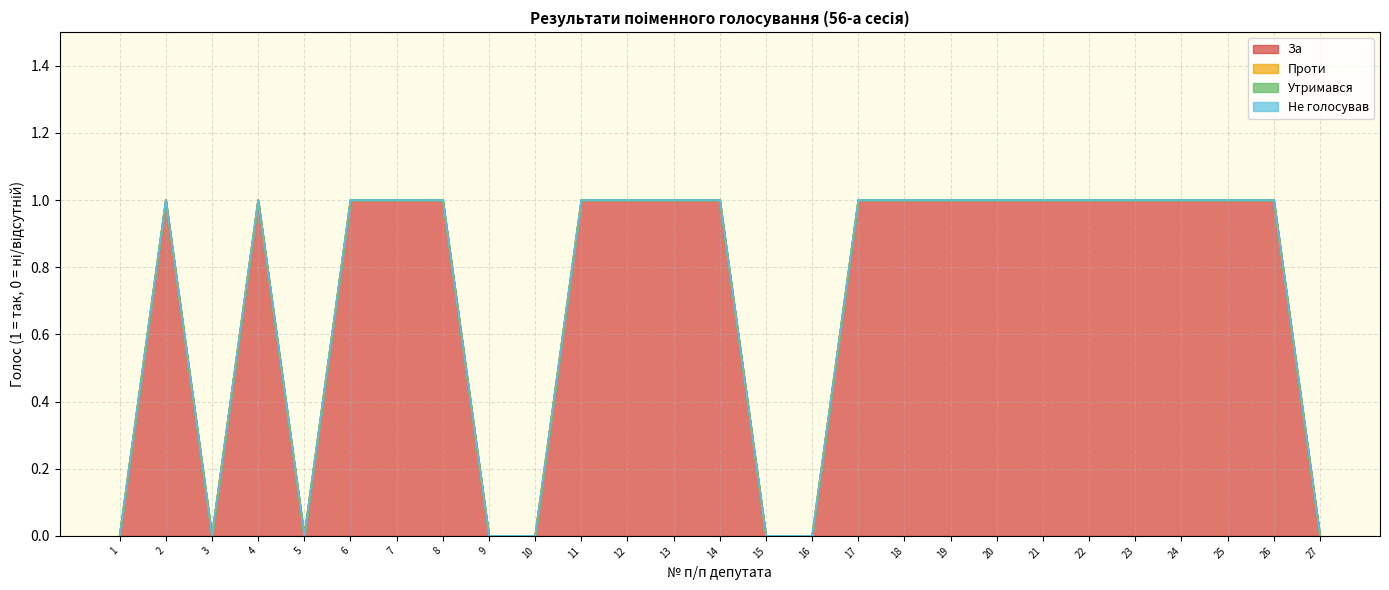

In За, how many points are lower than both neighbors (excluding endpoints)?

2